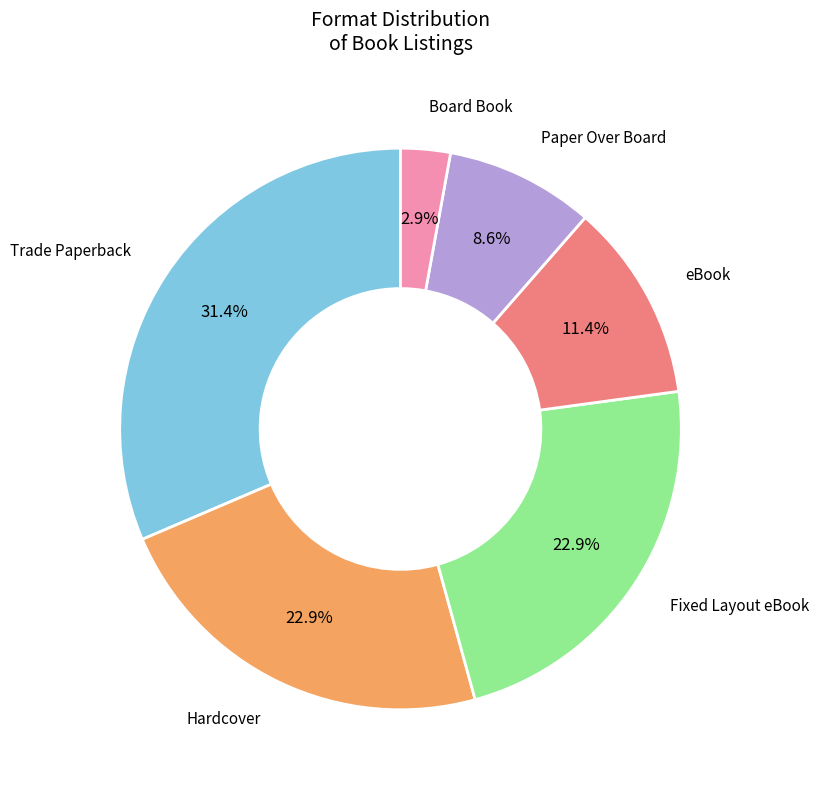

To the nearest percent, what is the combined percentage of Board Book and Paper Over Board?

11%